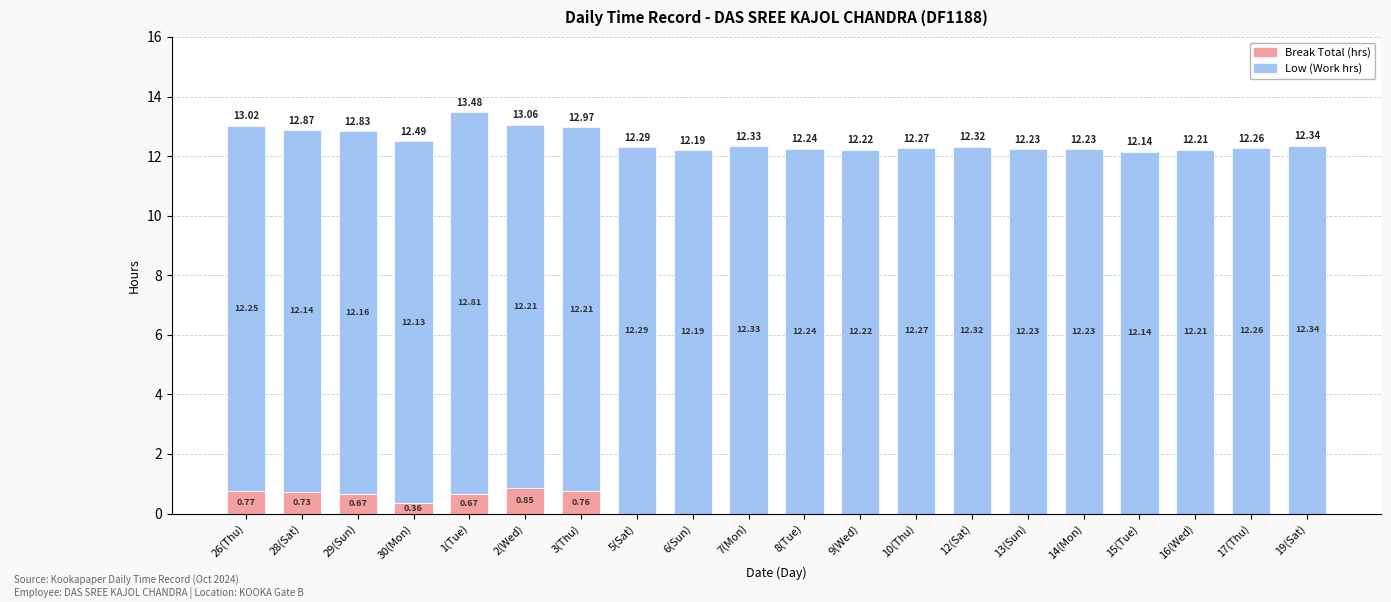

What is the total value across all series at 26(Thu)?

13.0